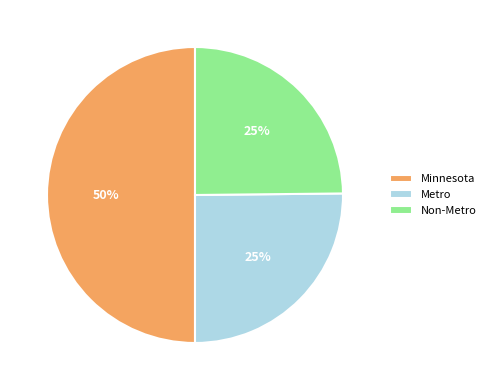

Is it true that Metro is 33% of the pie?

False